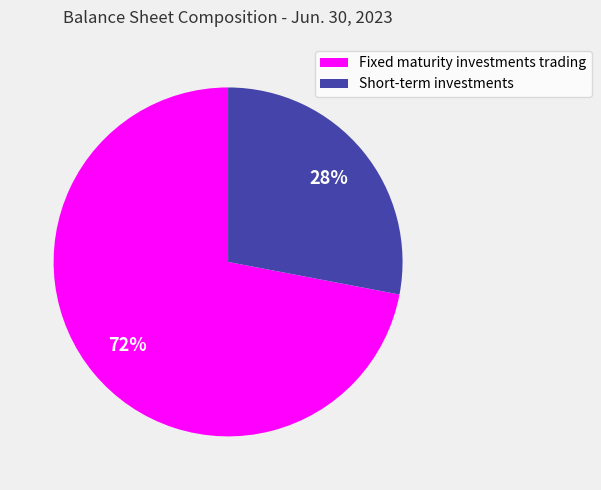

The Fixed maturity investments trading slice represents 66% of the pie. True or false?

False